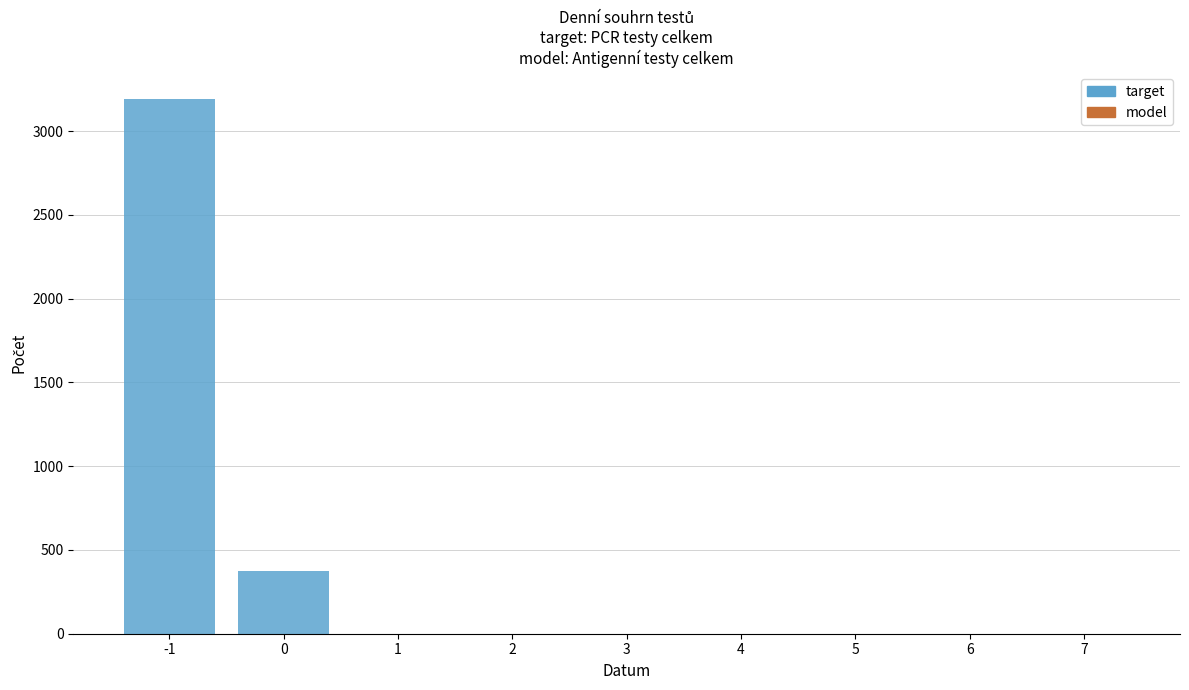

Is it true that the value at 6 is 2077?

False